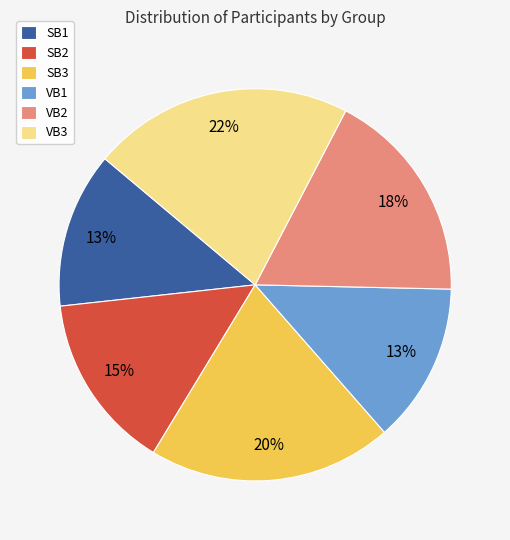

Do VB1 and SB2 together represent more than half of the pie?

No